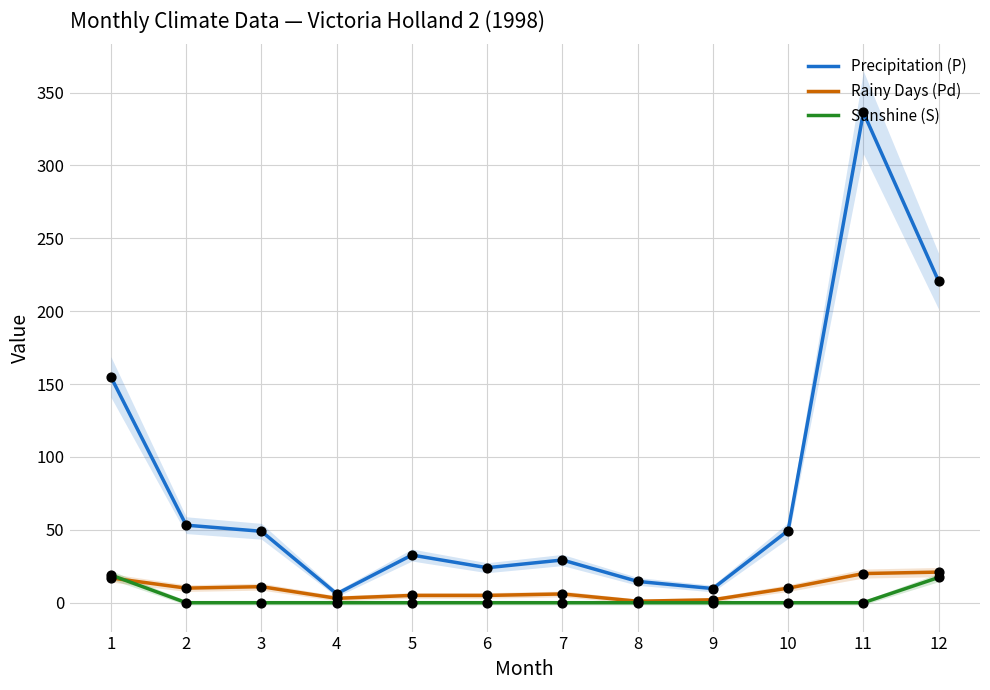

What is the total value across all series at 11?

356.4